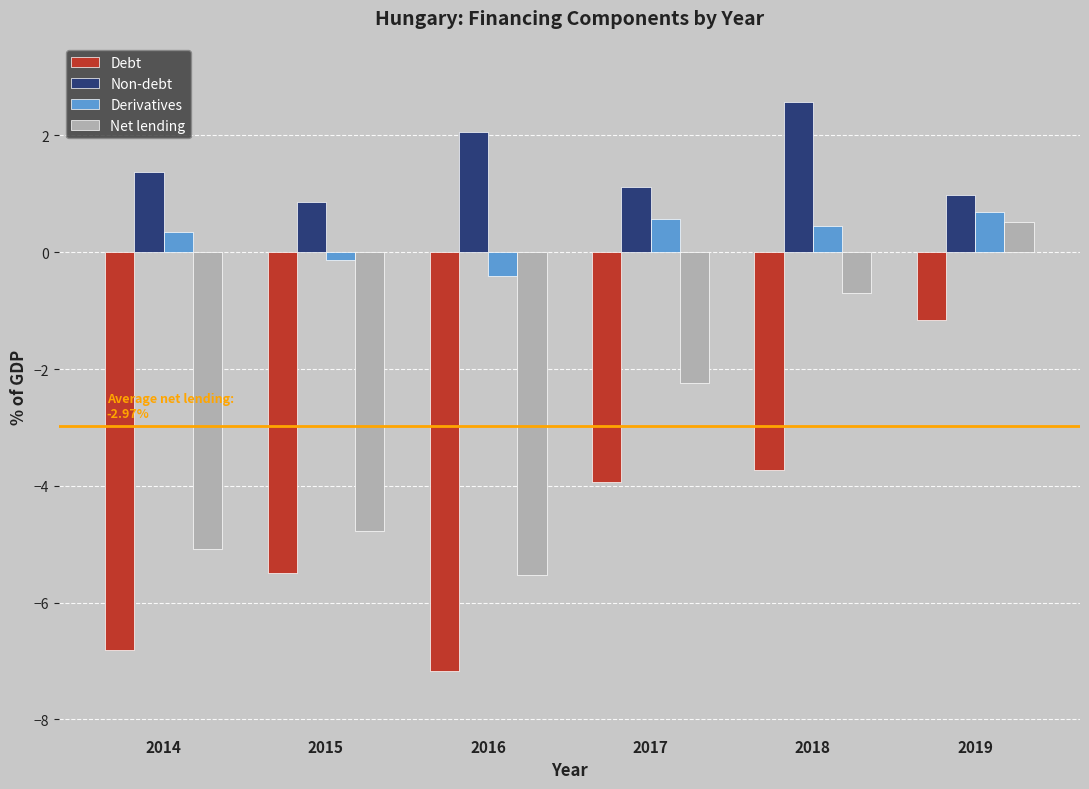

At how many categories does at least one series exceed 0?

6